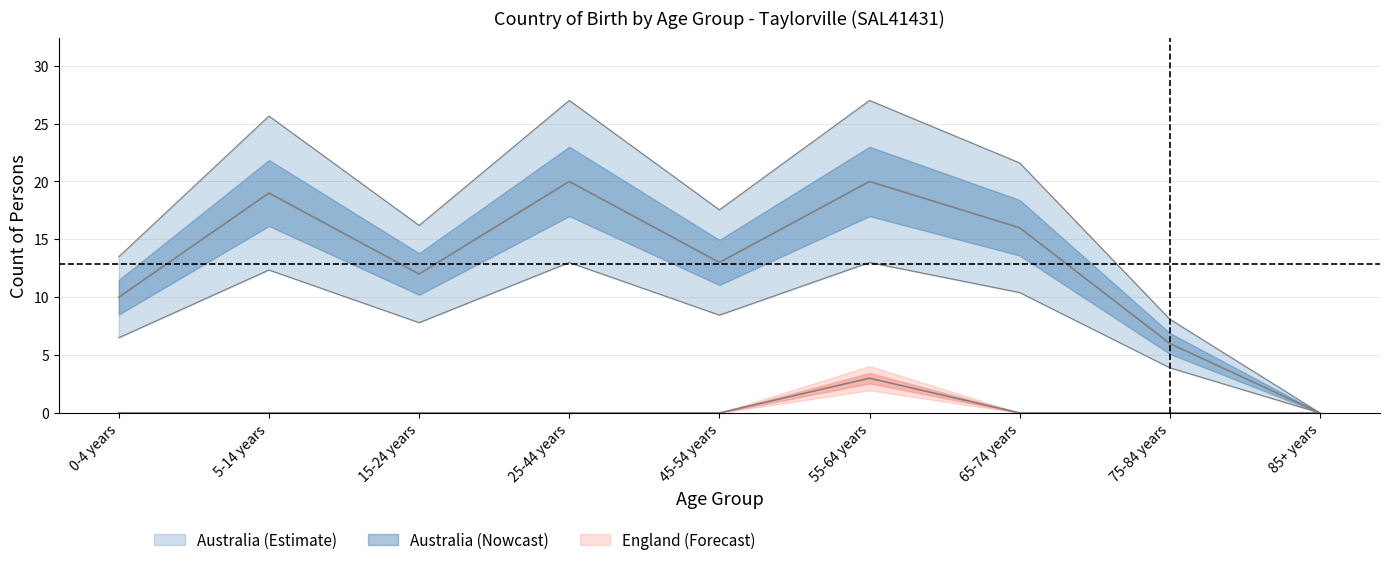

Is it true that Australia_born equals 15.3 at 85+ years?

False